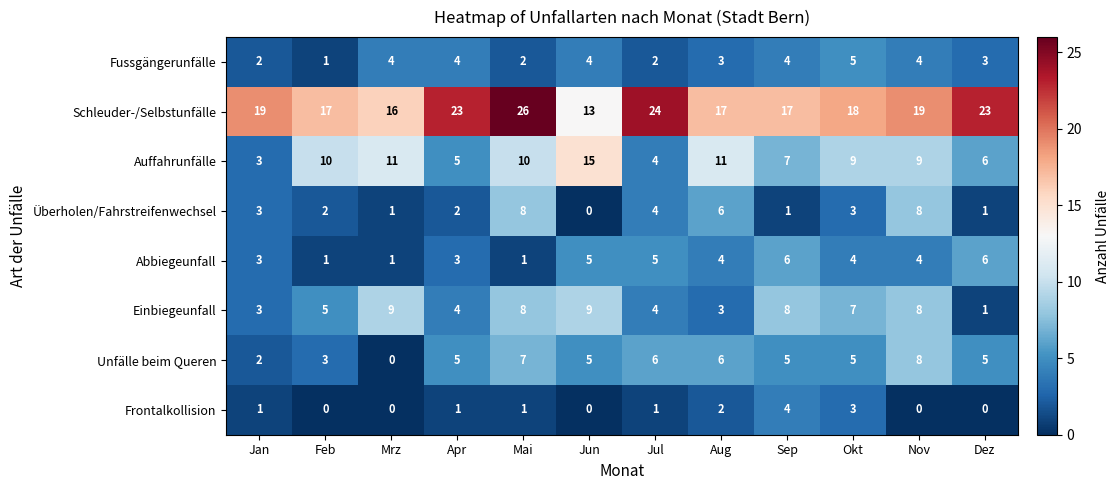

Which series has the largest total across all categories?

Schleuder-/Selbstunfälle